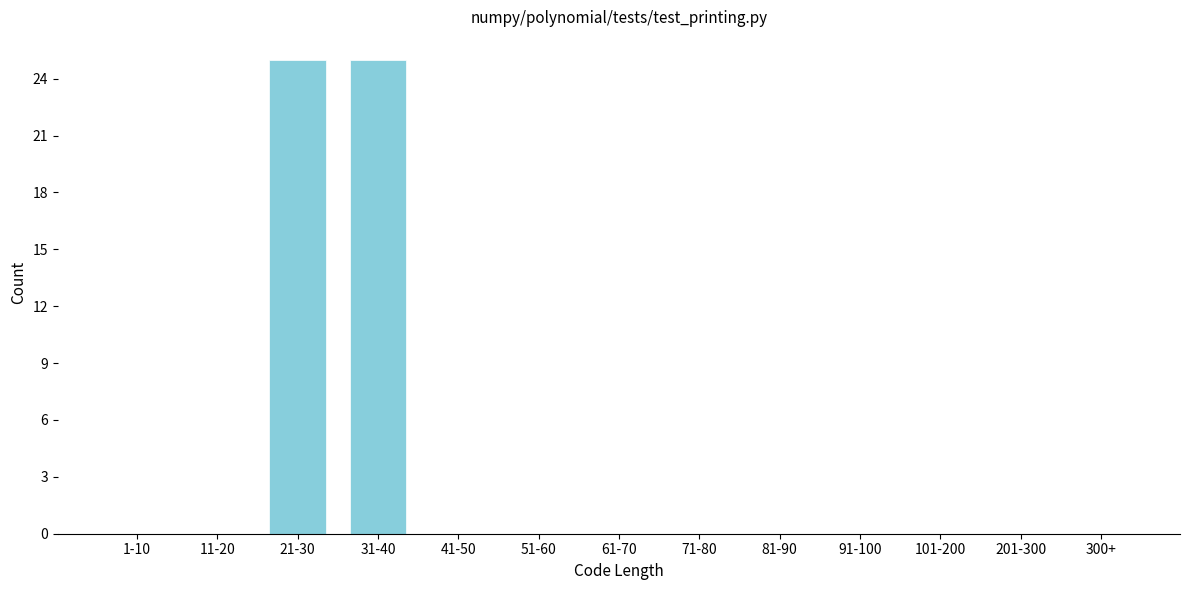

Reading left to right, transcribe all the data shown in this chart.

1-10=0	11-20=0	21-30=25	31-40=25	41-50=0	51-60=0	61-70=0	71-80=0	81-90=0	91-100=0	101-200=0	201-300=0	300+=0